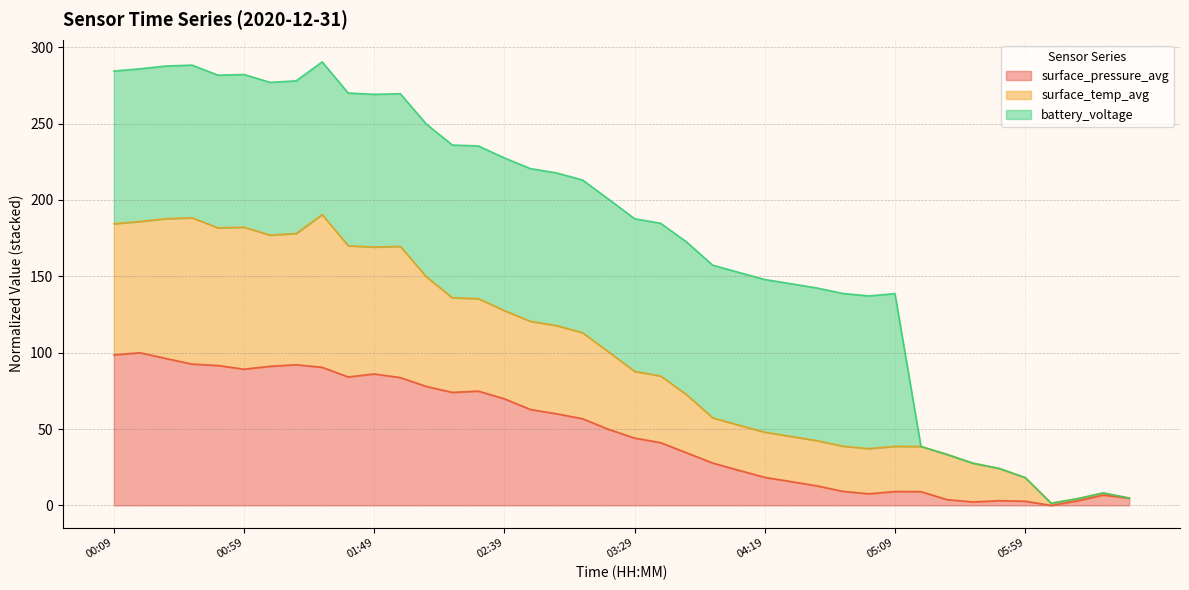

What is the label of the 12th point from the left?

01:59